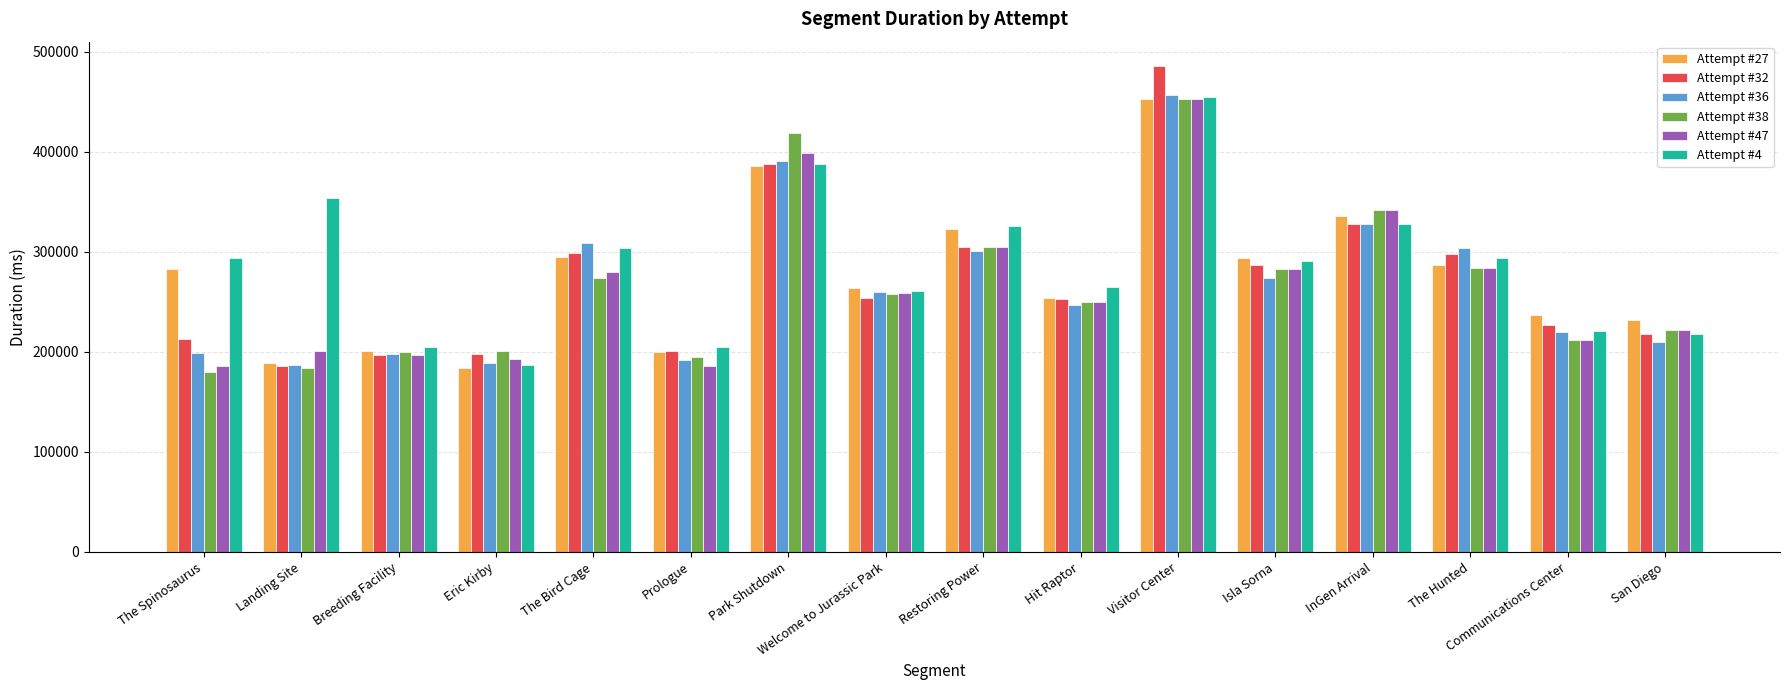

What is the value of the Attempt #36 bar at the 16th from the left?

209705